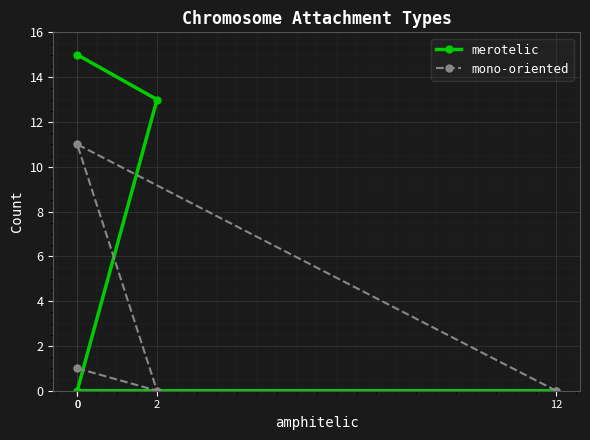

How many values in the mono-oriented series are below 1?

2